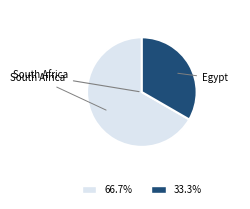

Is there any slice that represents more than half of the pie?

Yes